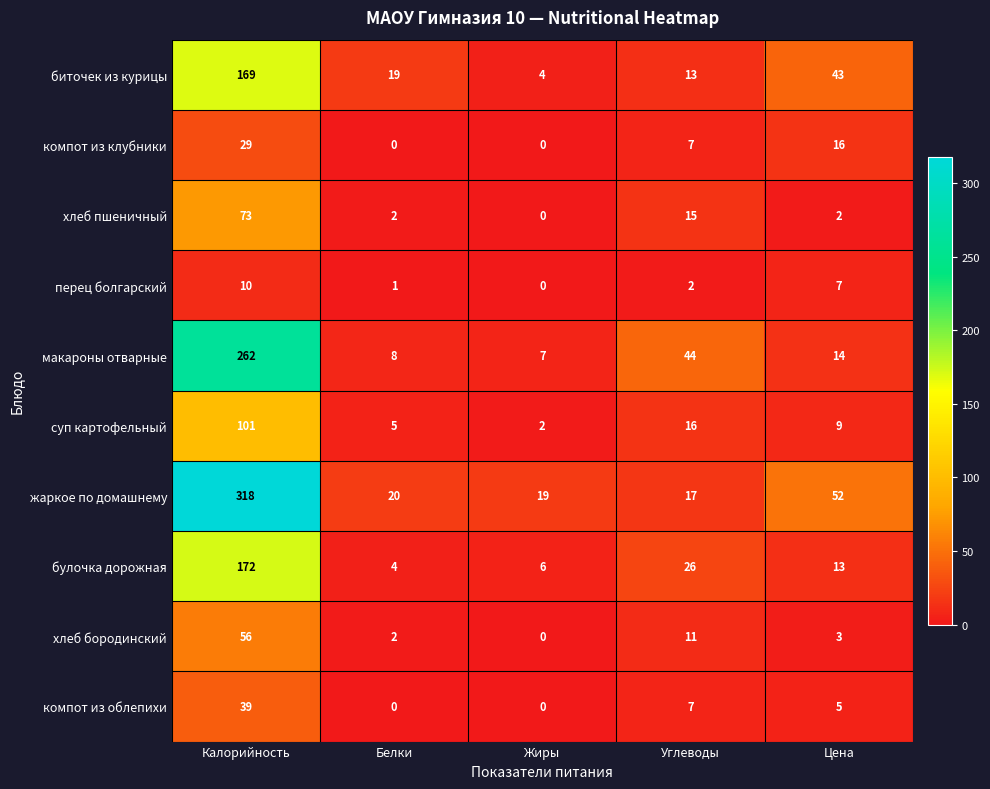

Where is перец болгарский nearest to the value 5?

Цена